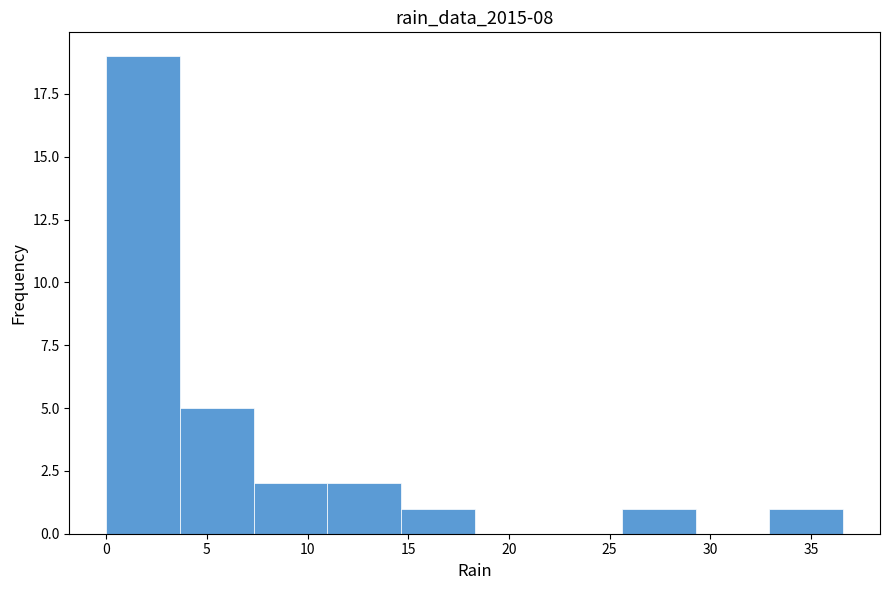

Reading left to right, list every bar in this chart as the range it spans on the x-axis followed by its height. Neither the bar edges nor the heights are printed on the chart, so give them approximately, as read against the axes.

0.0 to 3.5: 19
3.5 to 7.5: 5
7.5 to 11.0: 2
11.0 to 14.5: 2
14.5 to 18.5: 1
18.5 to 22.0: 0
22.0 to 25.5: 0
25.5 to 29.5: 1
29.5 to 33.0: 0
33.0 to 36.5: 1